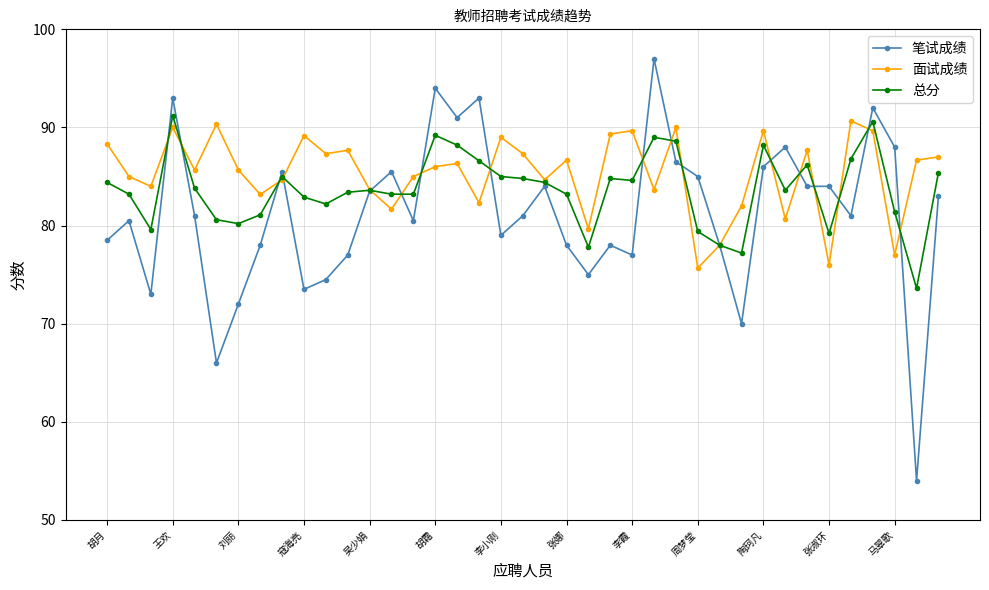

How many distinct data groups are displayed?

3